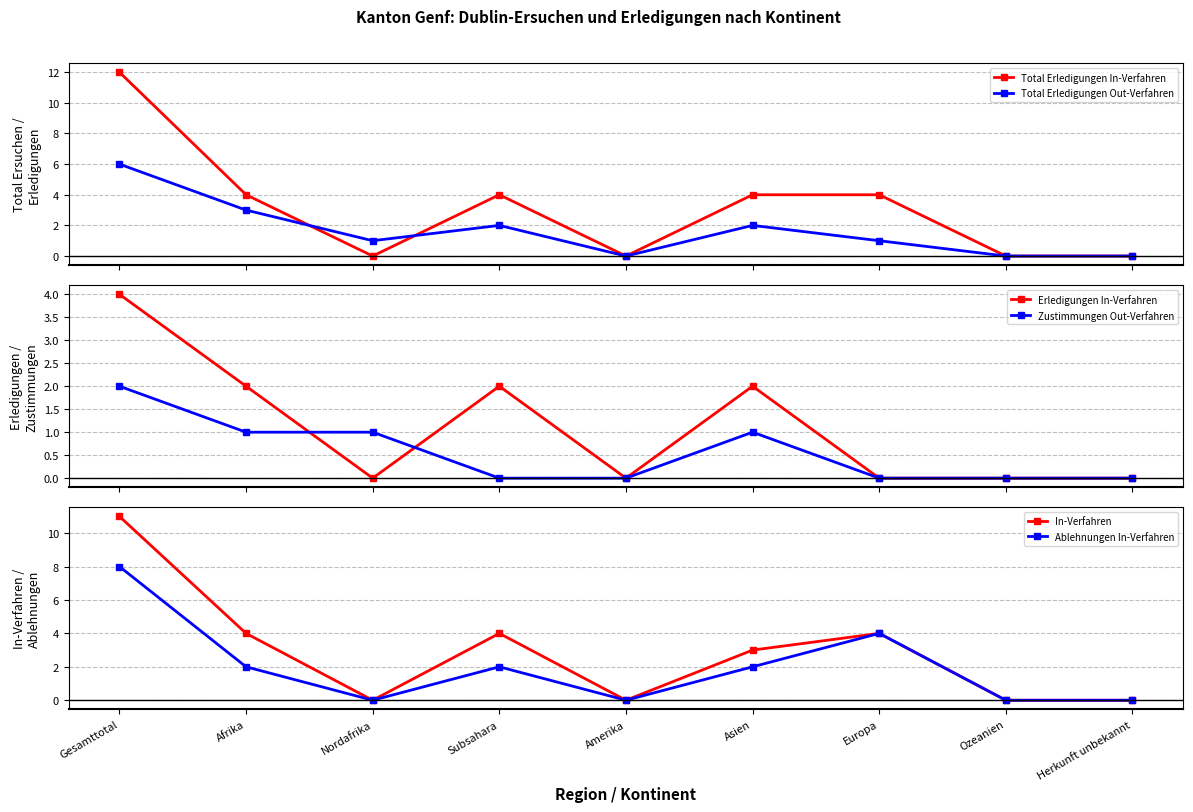

In Ablehnungen In-Verfahren, how many points are higher than both neighbors (excluding endpoints)?

2